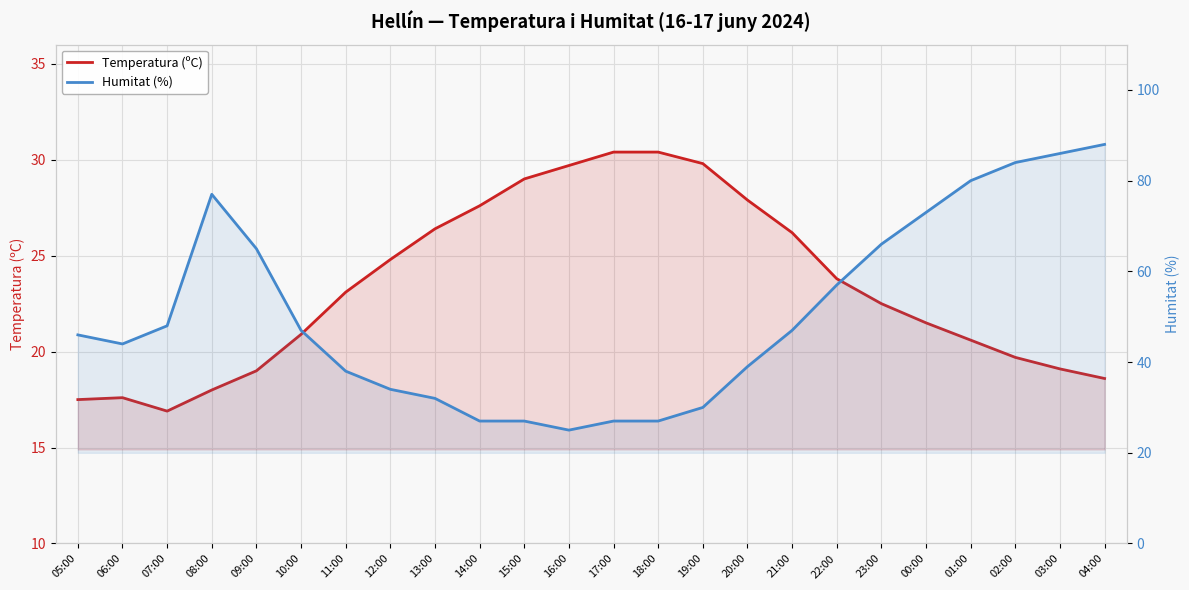

How many data points does each series have?

24